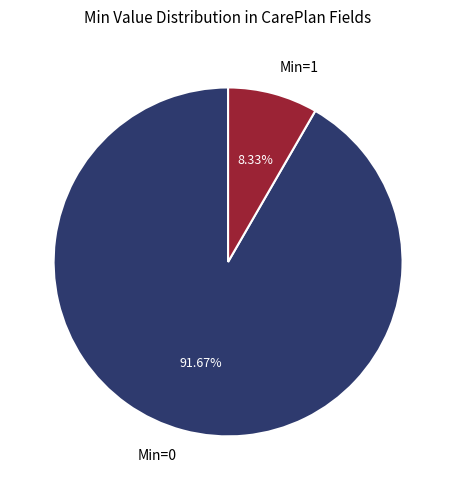

Is the sum of Min=1 and Min=0 greater than half?

Yes